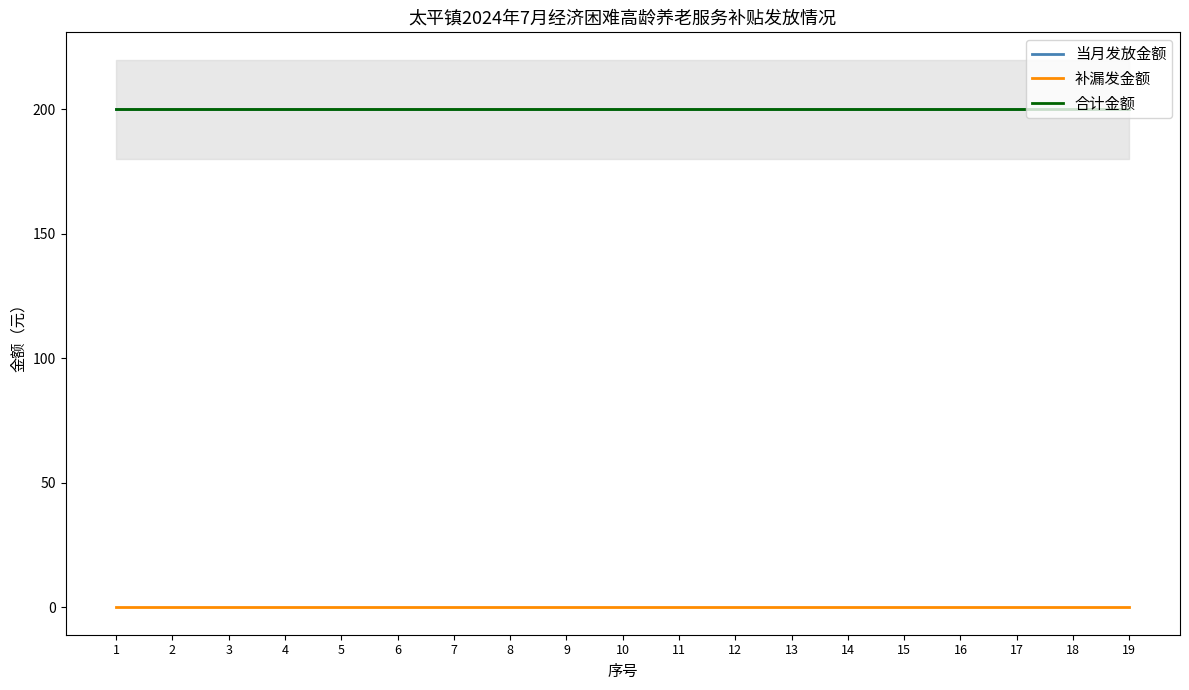

What are all the series names shown in the legend?

当月发放金额, 补漏发金额, 合计金额